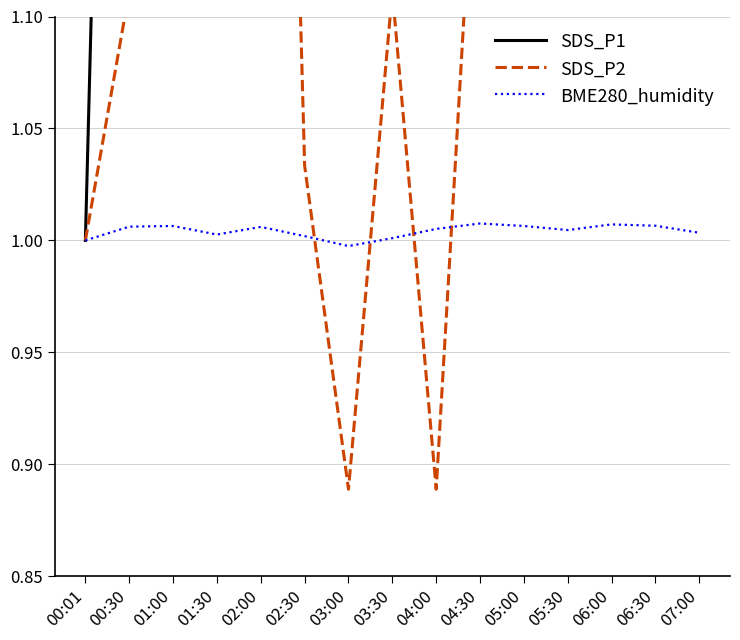

Count the number of categories in the chart.

15